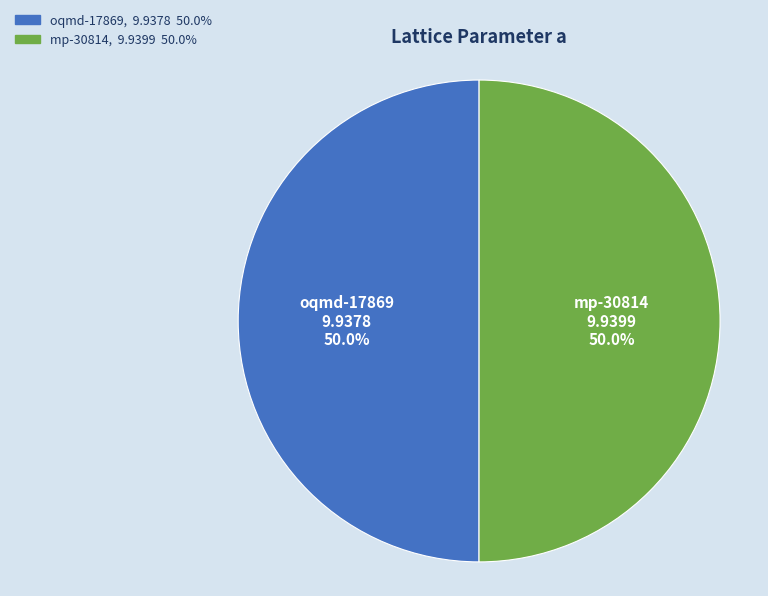

Is it true that oqmd-17869 is 50% of the pie?

True